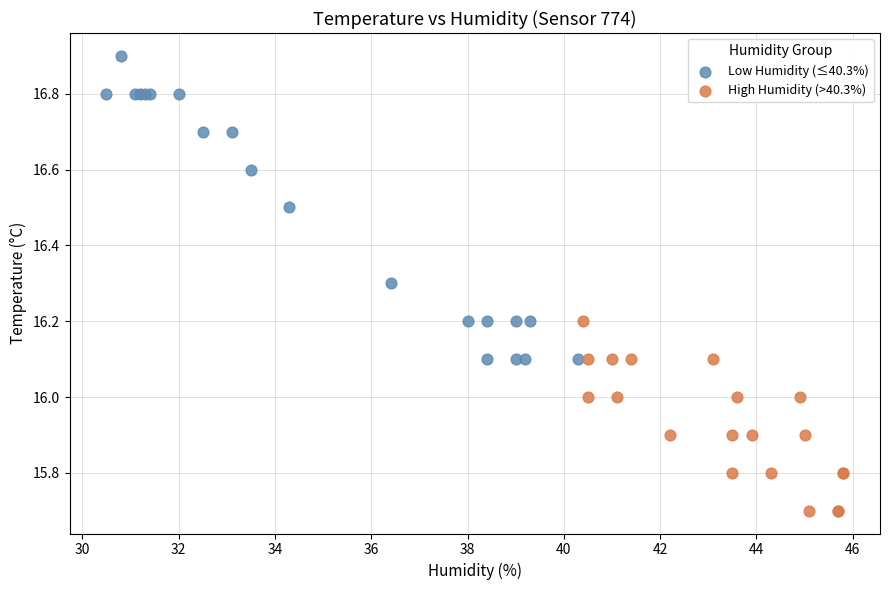

Which series reaches the minimum Y coordinate?

High Humidity (>40.3%)